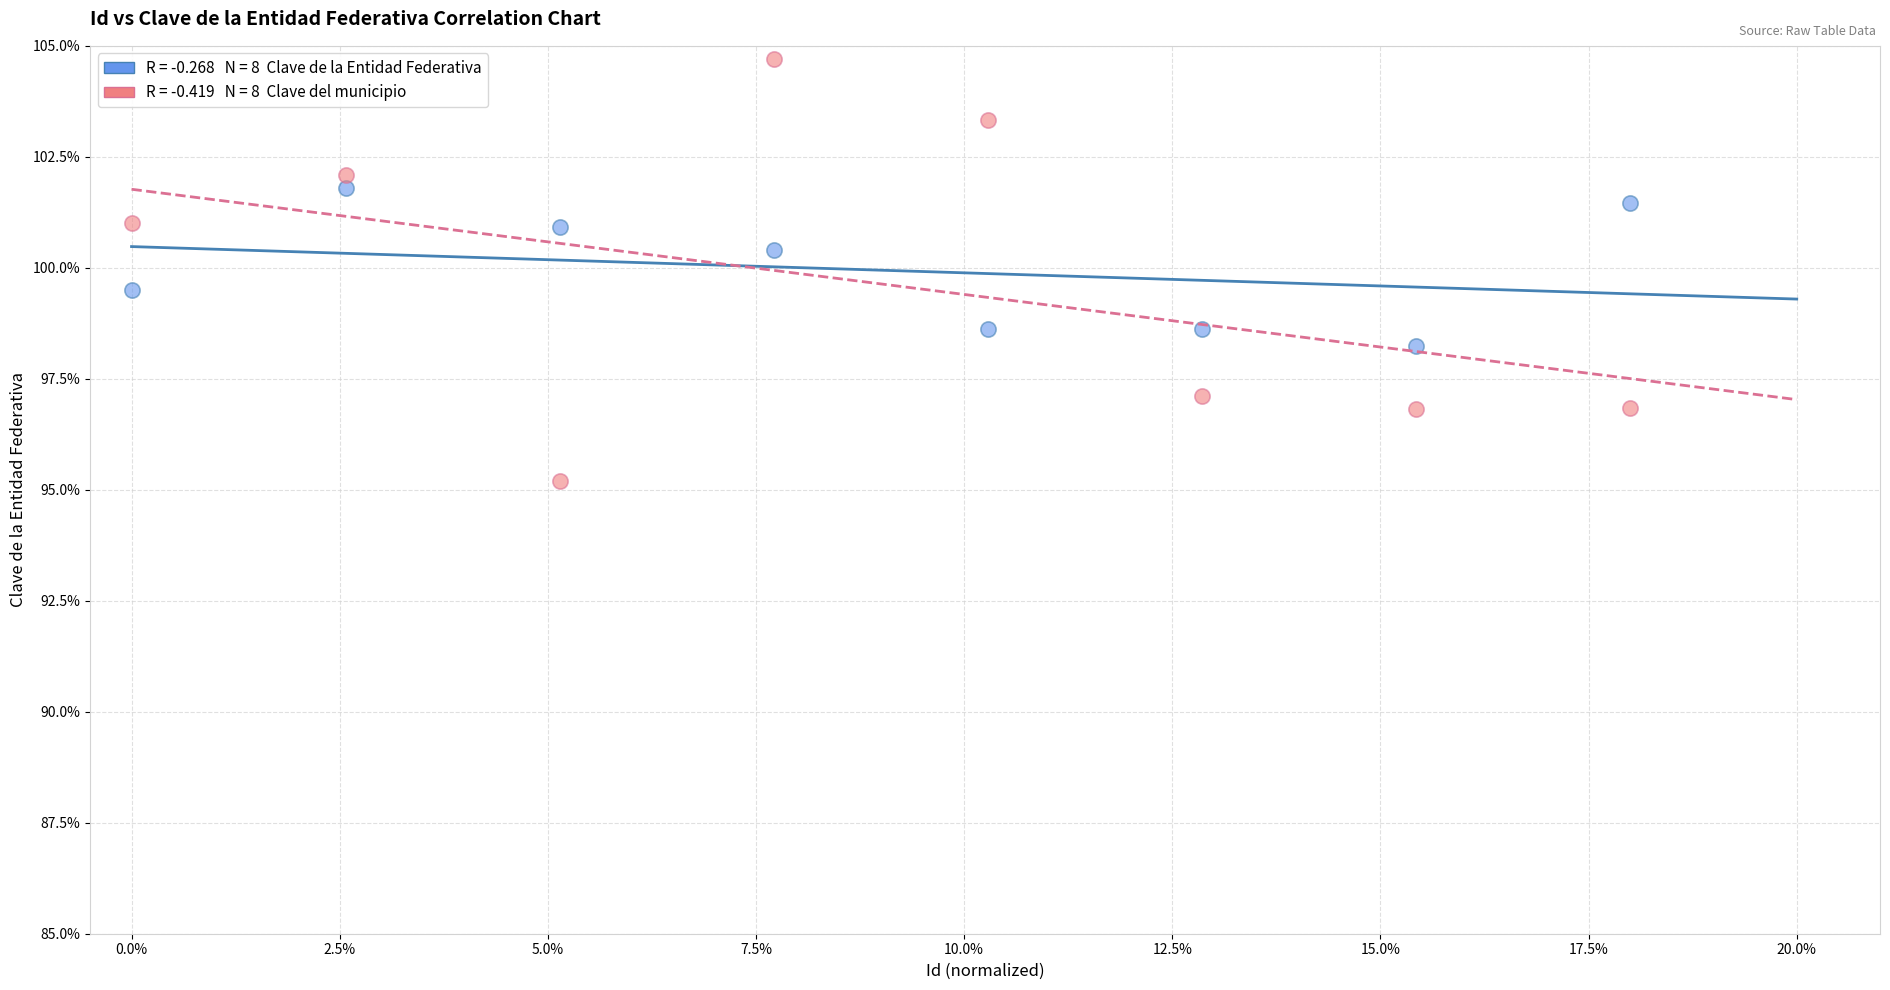

Across all data points, what is the range of Y values (max minus min)?

9.5